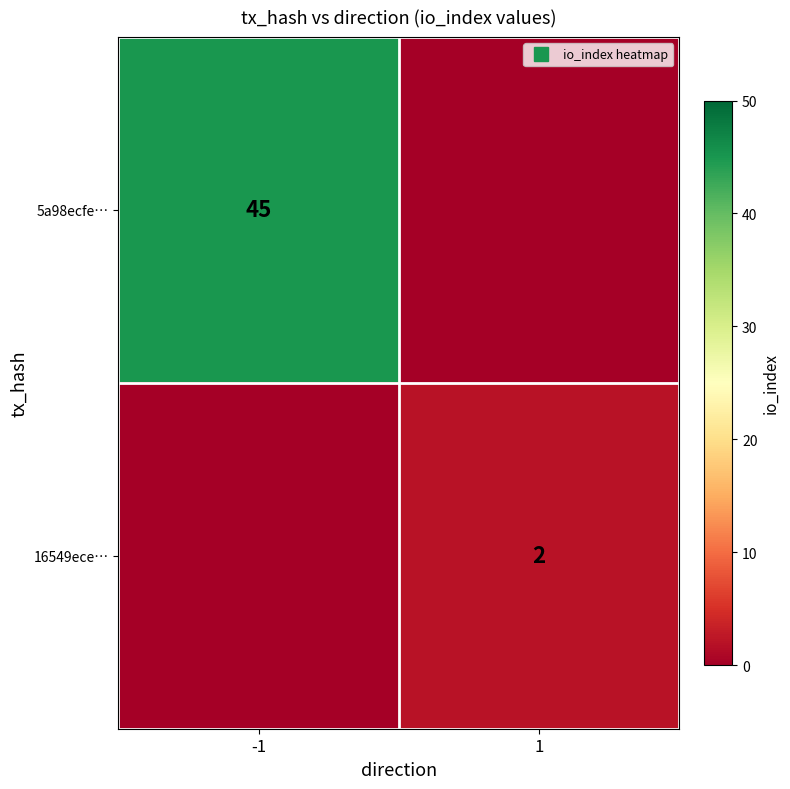

Is the value of 5a98ecfe… at -1 greater than the value of 16549ece… at -1?

Yes